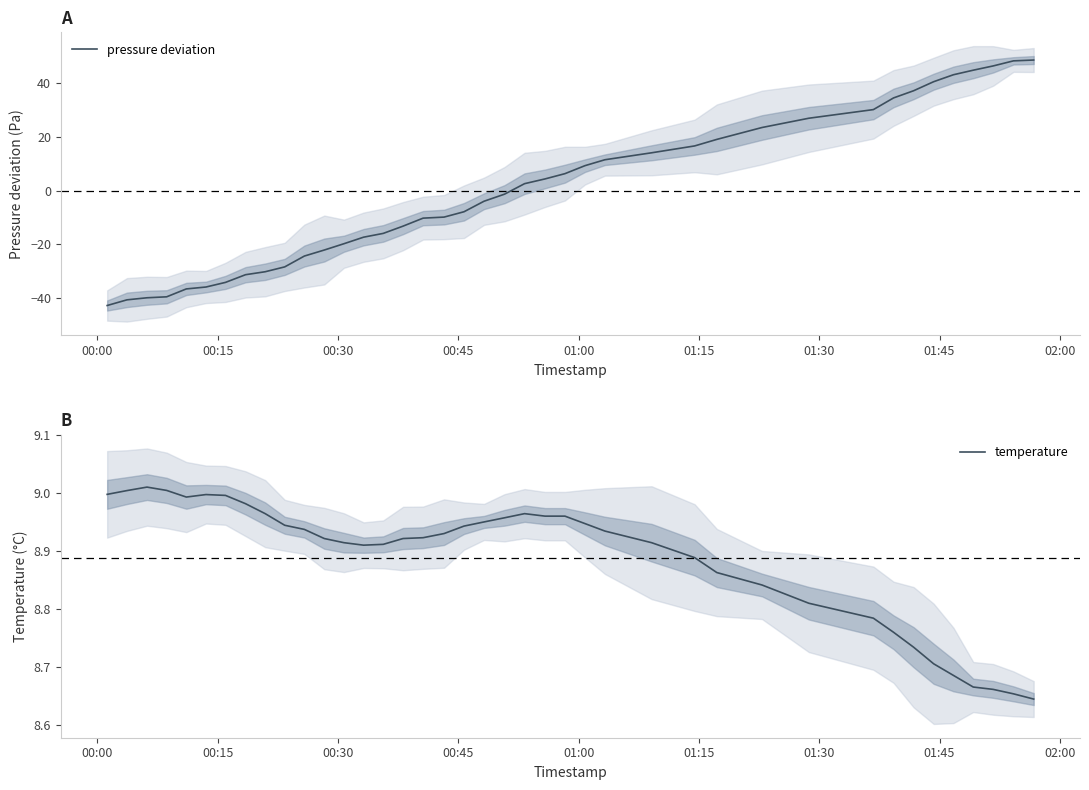

True or false: temperature has more than 1 interior local peaks.

True